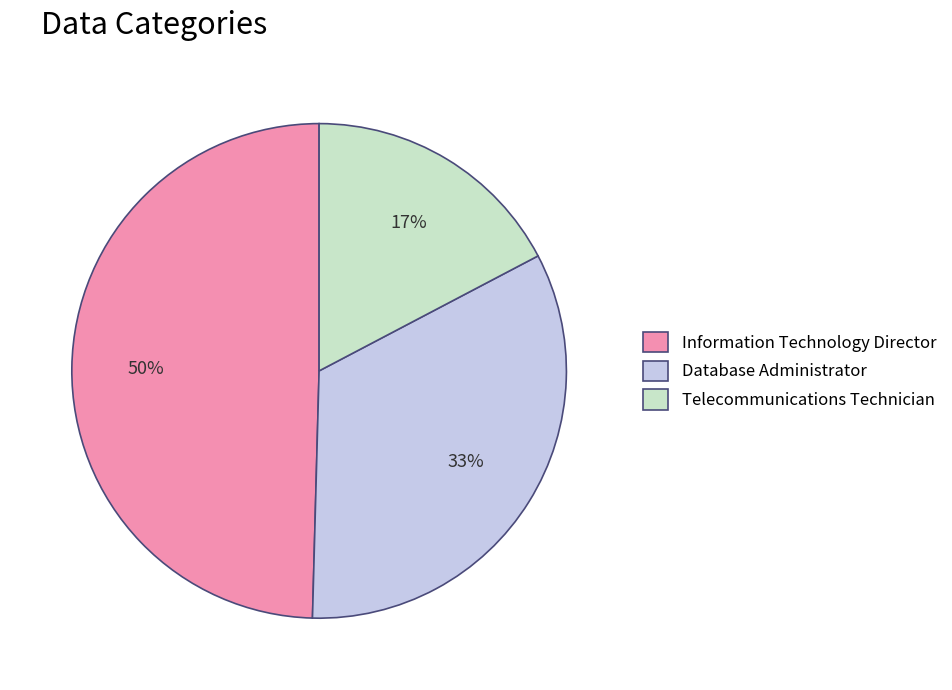

Combined, do Telecommunications Technician and Information Technology Director account for over 50%?

Yes